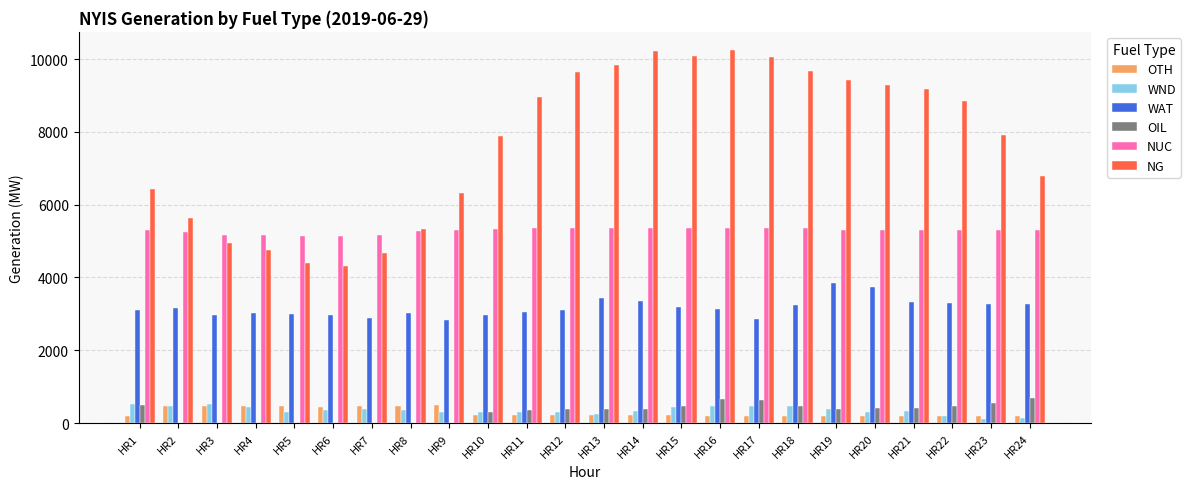

Is it true that NUC equals 5145 at HR5?

True